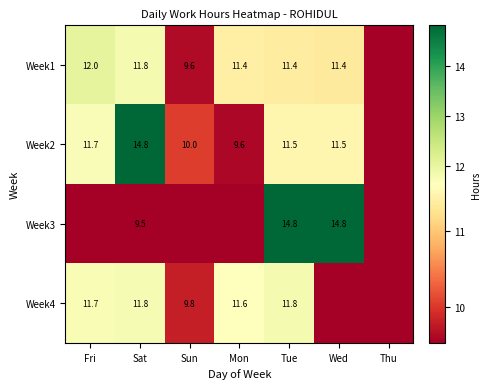

Which has a higher value, Mon or Sat?

Sat